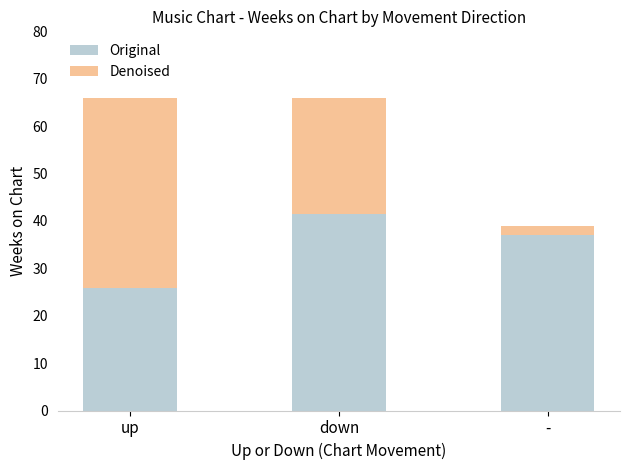

Where is Original nearest to the value 33?

-